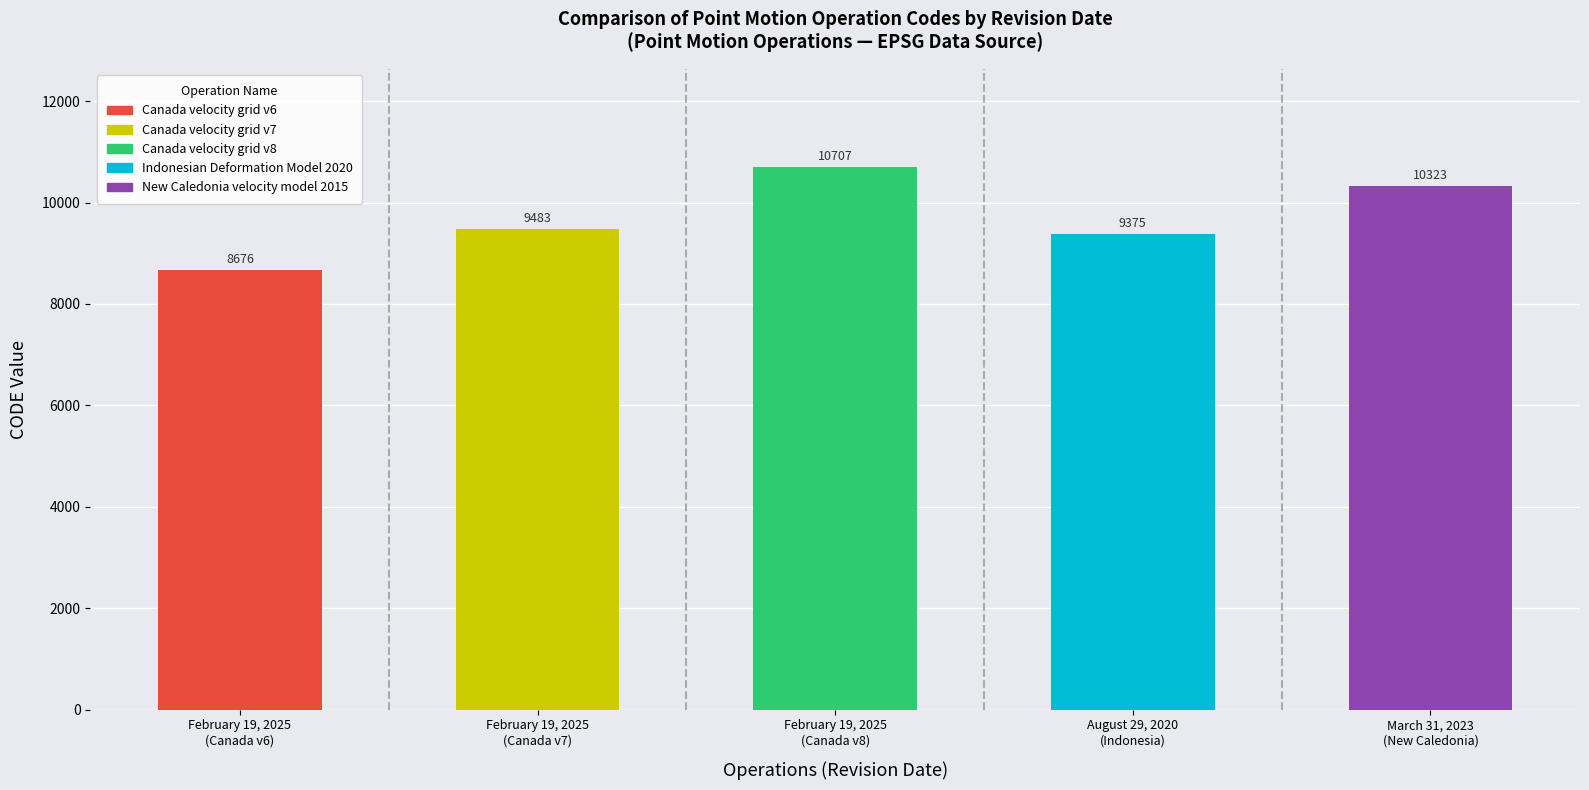

What is the label of the 4th bar from the left?

August 29, 2020
(Indonesia)